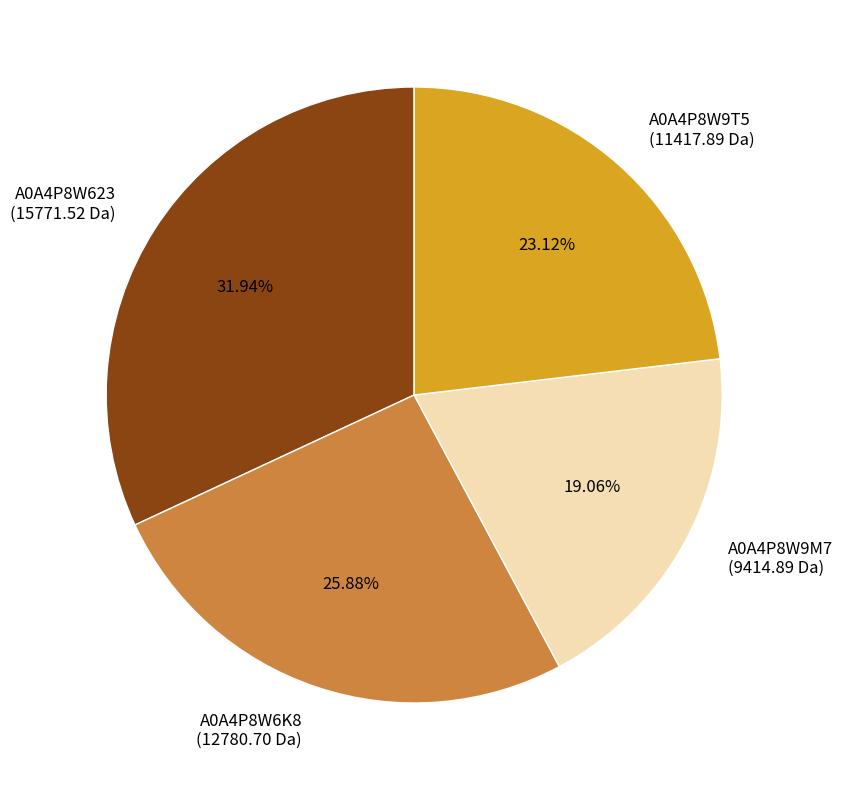

How many segments does this pie chart have?

4